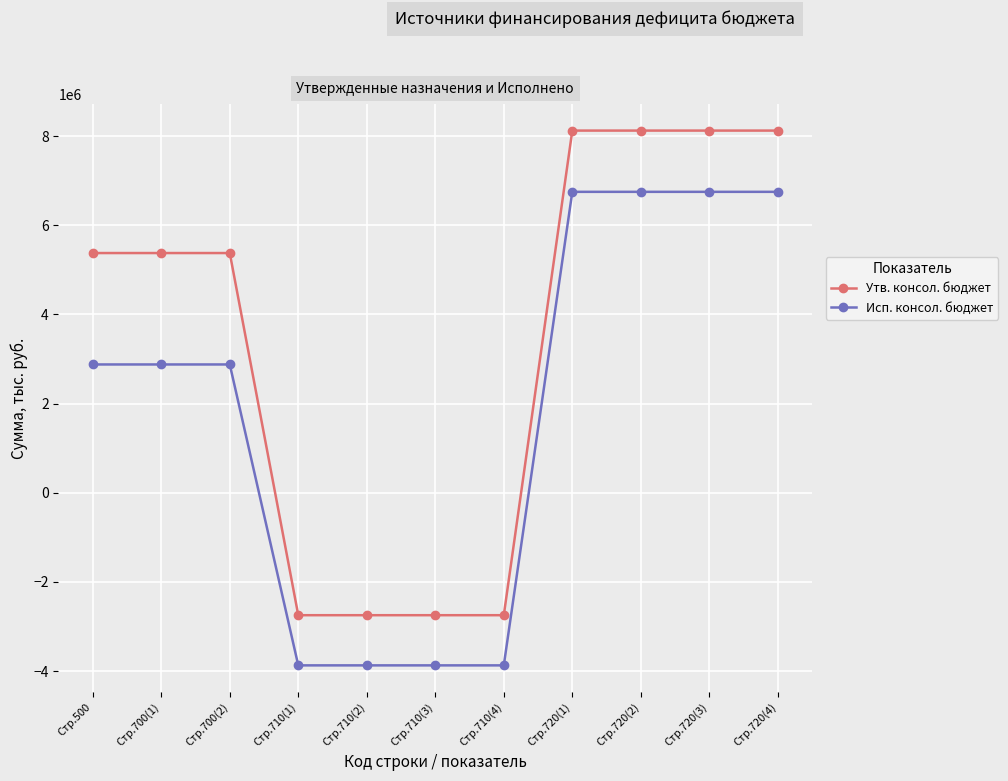

What position from the left is Стр.700(1)?

2